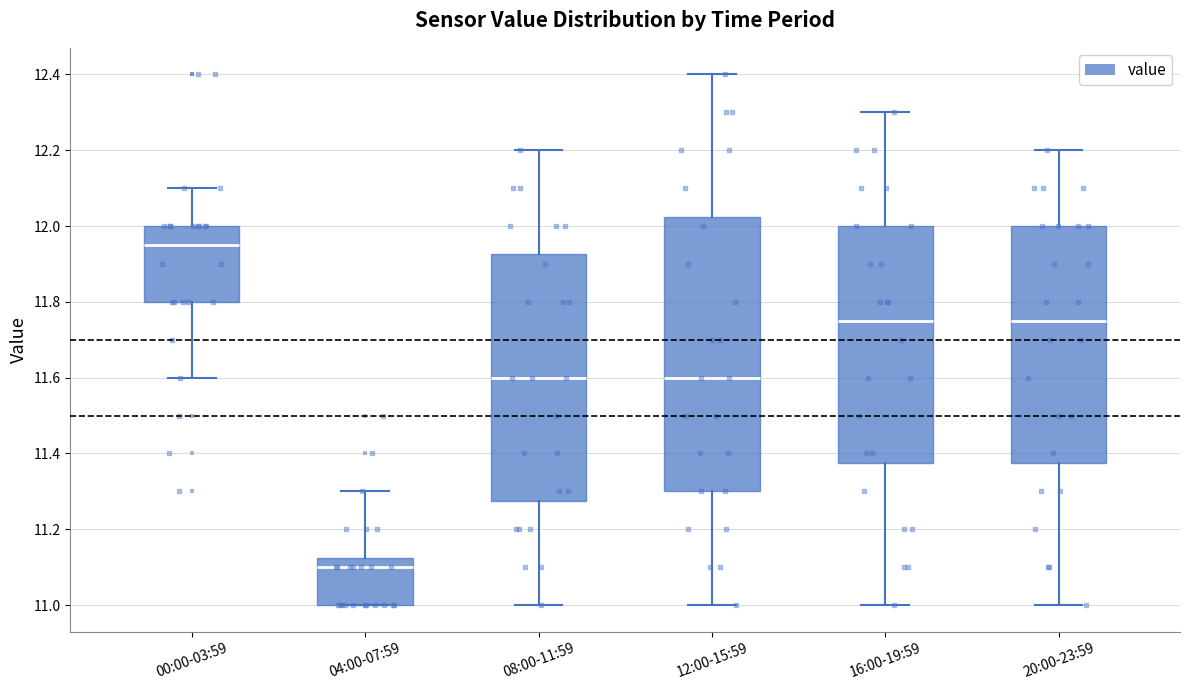

Which box is the tallest, from its lower edge to its upper edge?

12:00-15:59